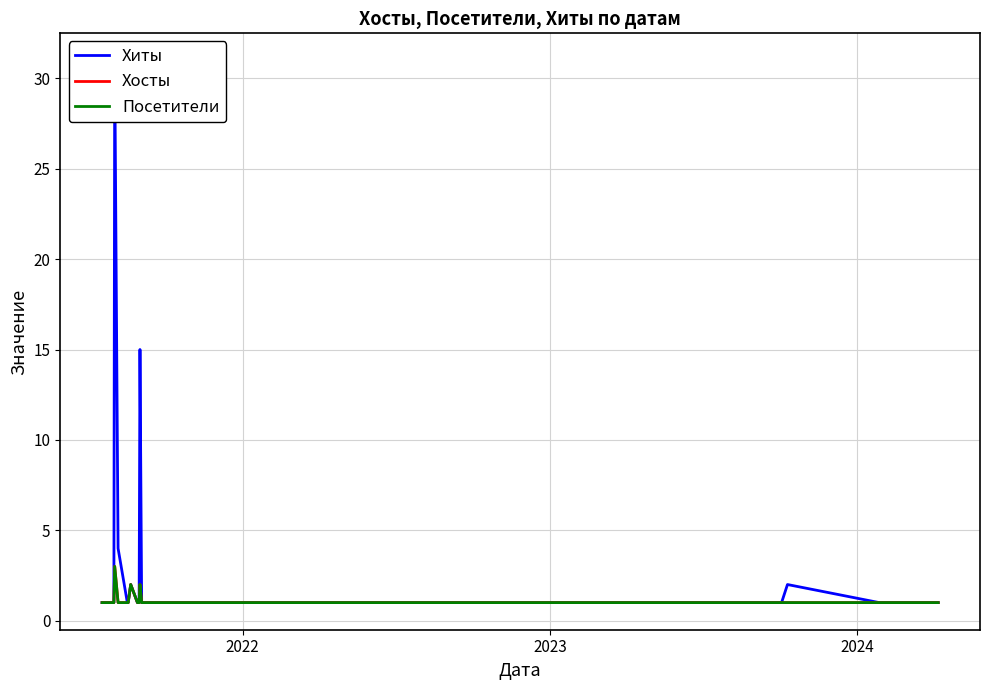

What is the difference between the maximum and second lowest values in the Посетители series?

2